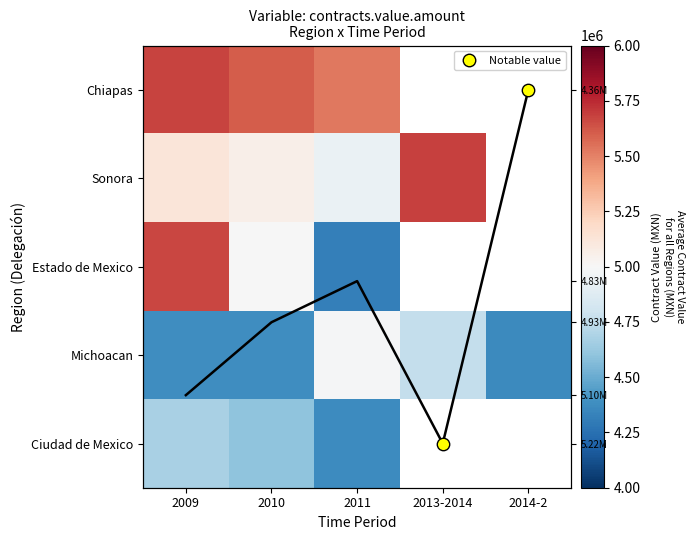

Between 2010 and 2011, which series saw the biggest shift?

Estado de Mexico